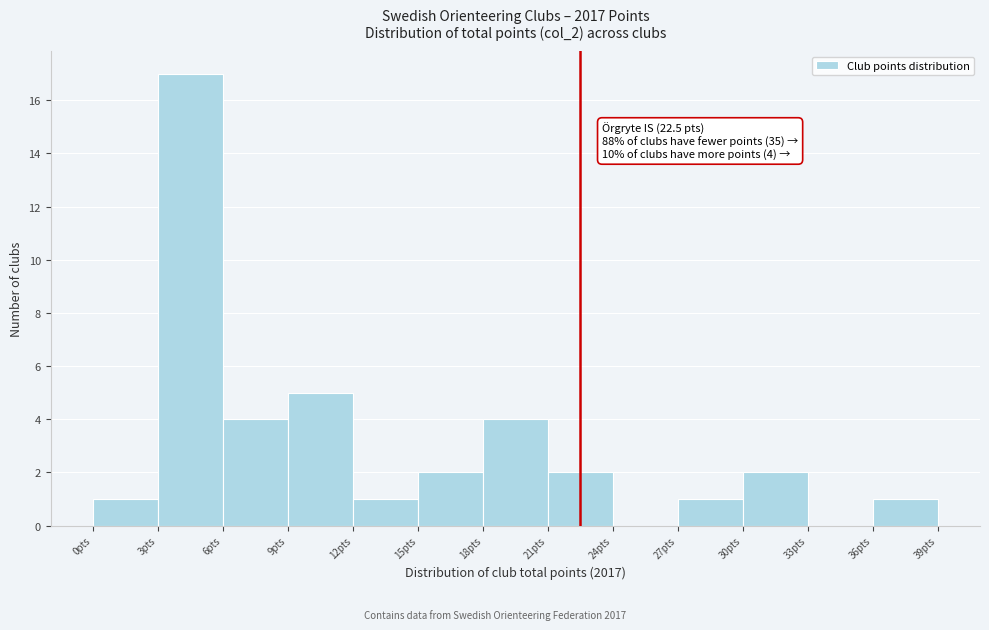

Over which range of the x-axis is the bar tallest?

3 to 6